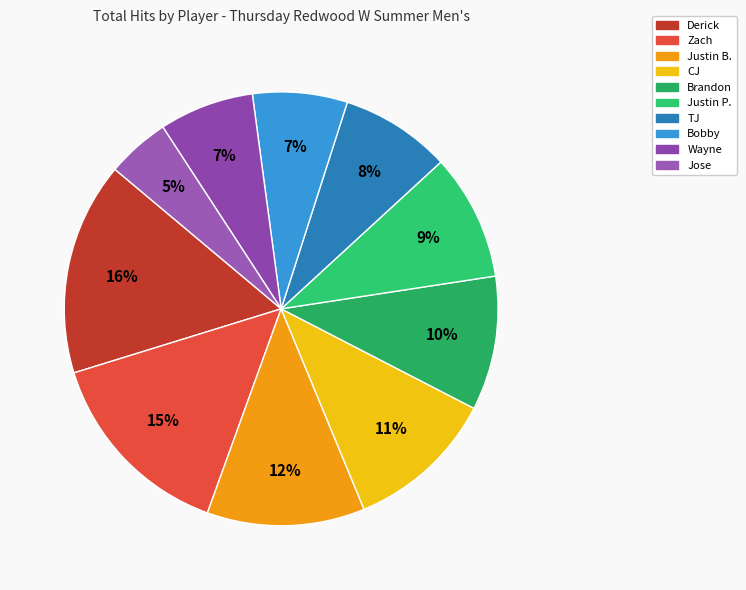

To the nearest percent, what percentage of the pie is CJ?

11%